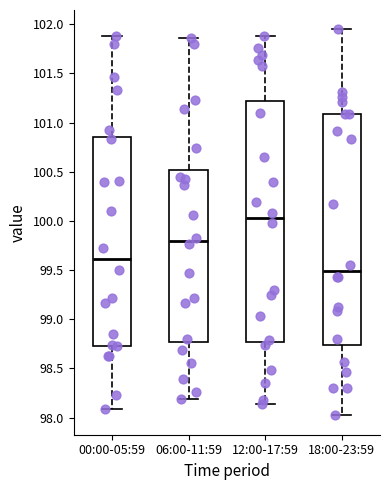

Reading left to right, transcribe this box plot: for each box, give where its median line is, the range the box spans, and where its two whiskers end, as read against the y-axis. The values are not printed on the chart, so give them approximately, as read against the axis.

00:00-05:59: median 99.60, box 98.75 to 100.85, whiskers 98.10 to 101.90
06:00-11:59: median 99.80, box 98.75 to 100.50, whiskers 98.20 to 101.85
12:00-17:59: median 100.05, box 98.75 to 101.20, whiskers 98.15 to 101.90
18:00-23:59: median 99.50, box 98.75 to 101.10, whiskers 98.00 to 101.95